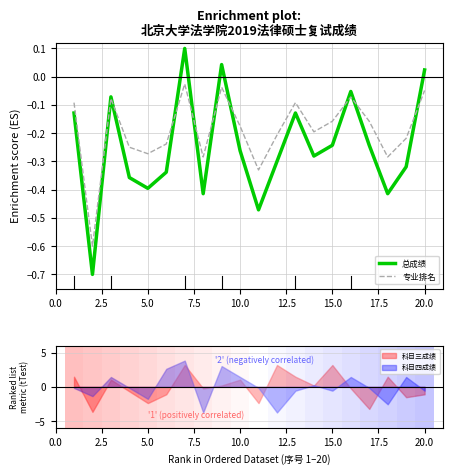

At how many categories does at least one series exceed 0?

3